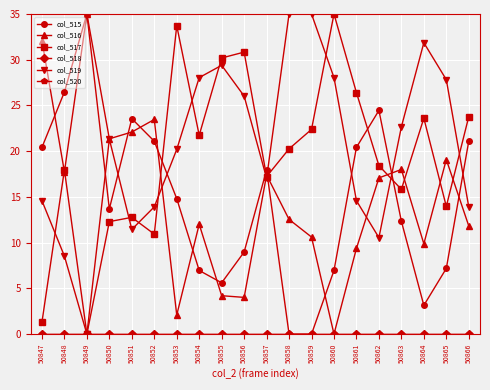

The value of col_515 at 50847 is 7.5. True or false?

False